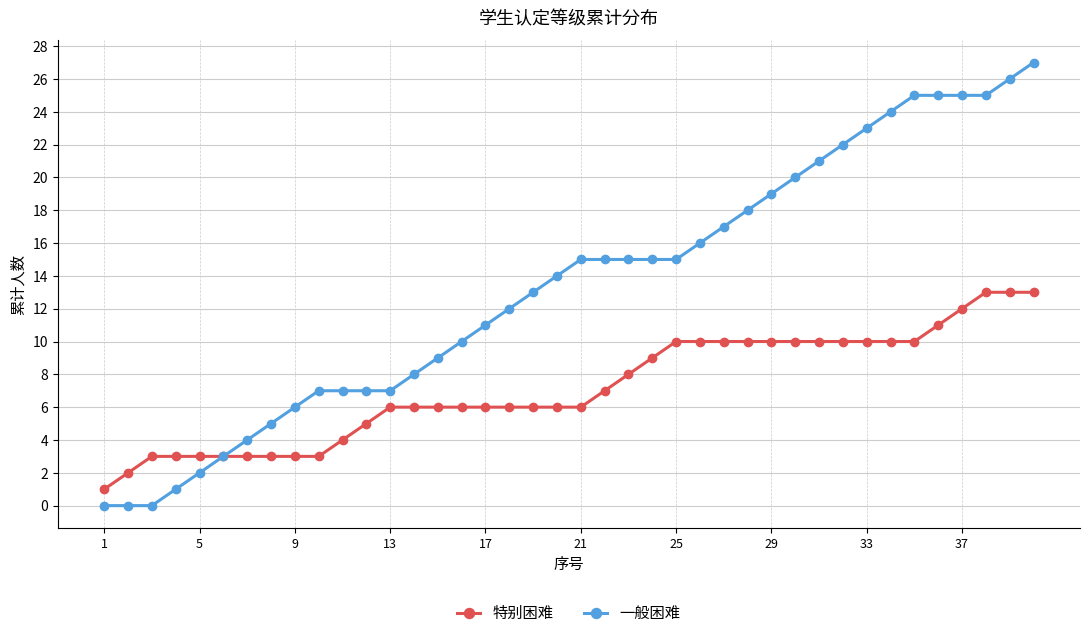

List the series in order of their peak value, highest first.

一般困难, 特别困难